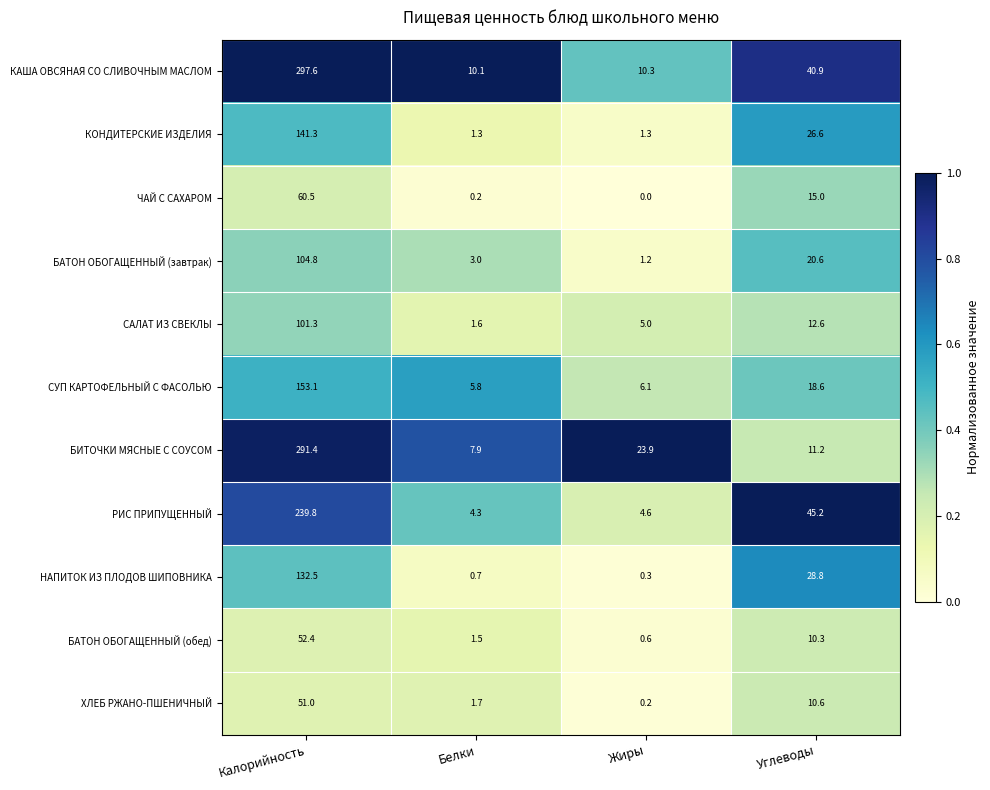

At how many categories does at least one series exceed 0?

4